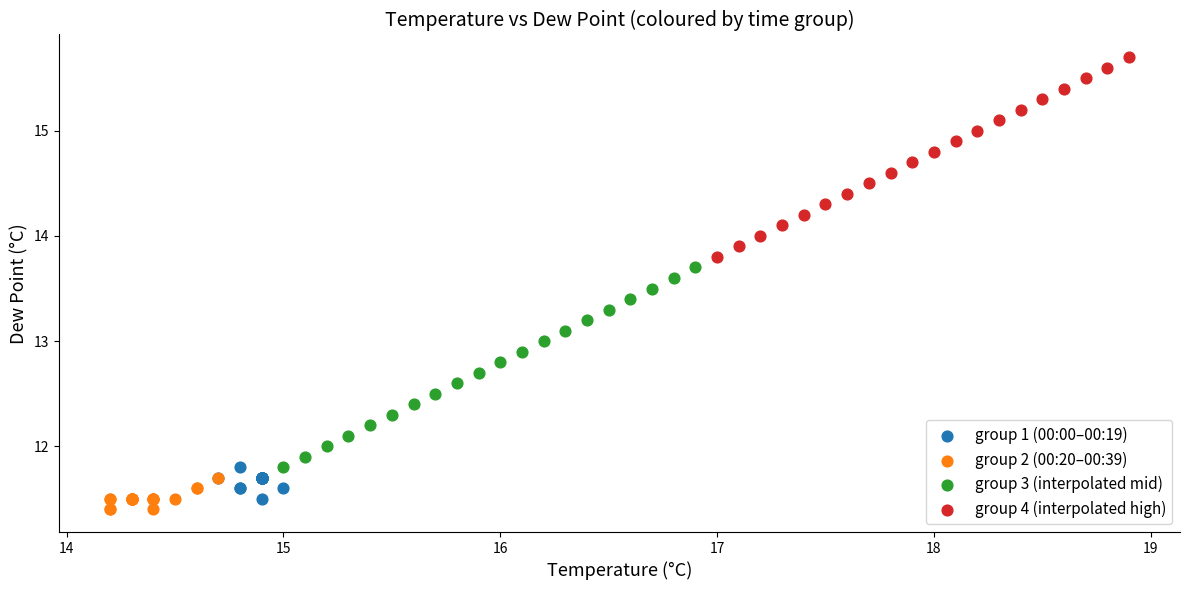

Which series reaches the minimum Y coordinate?

group 2 (00:20–00:39)